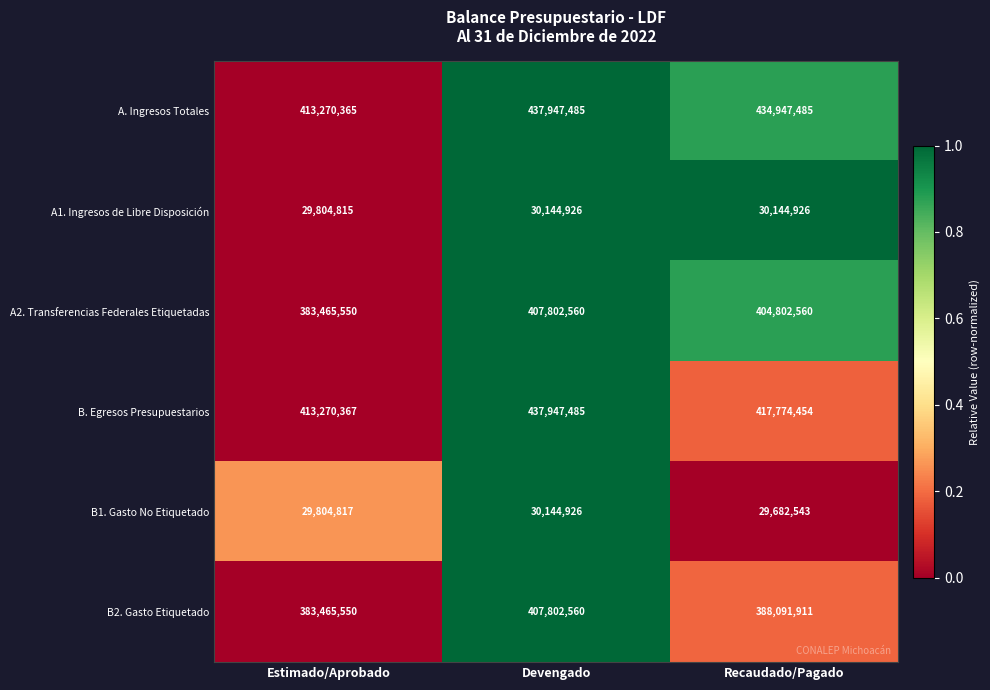

Is it true that B2. Gasto Etiquetado equals 590767648 at Recaudado/Pagado?

False